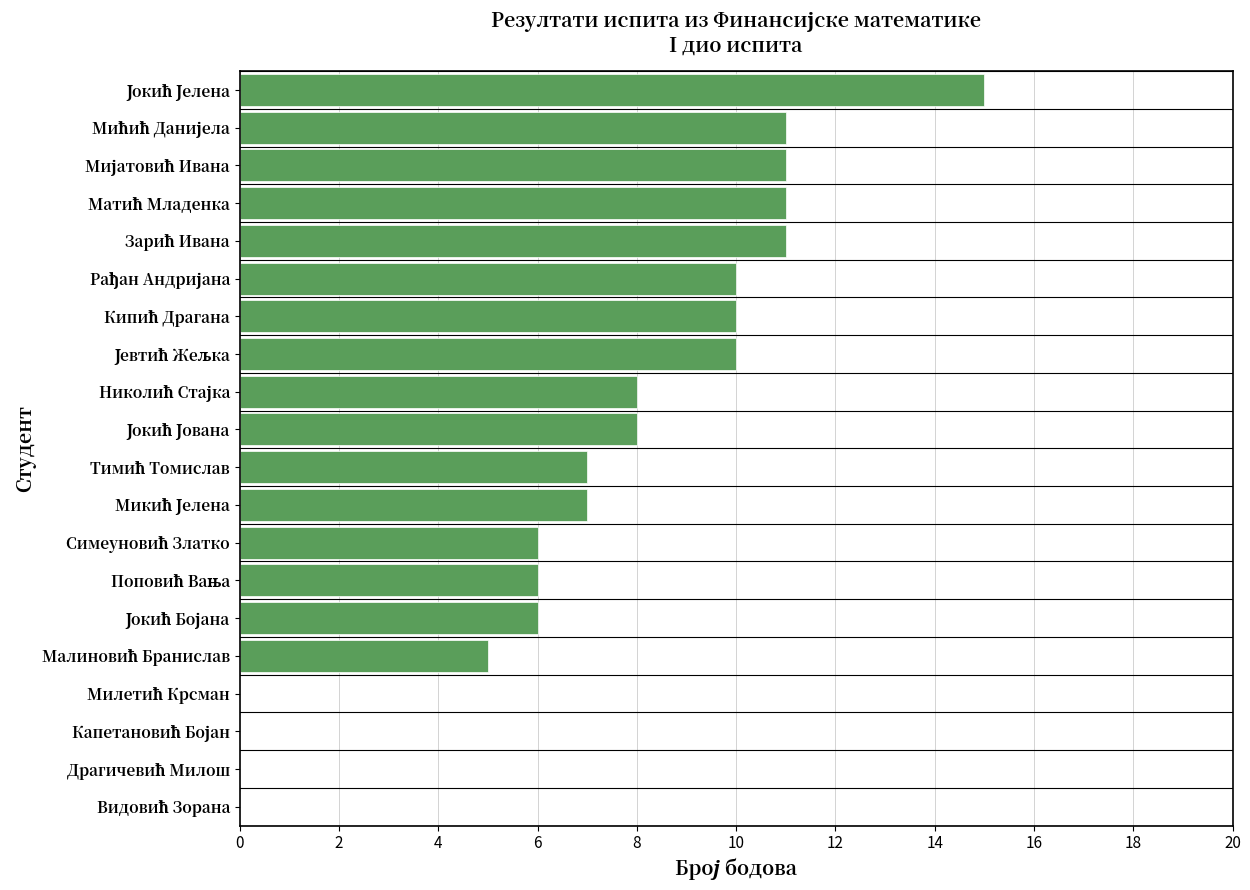

Count the number of categories in the chart.

20